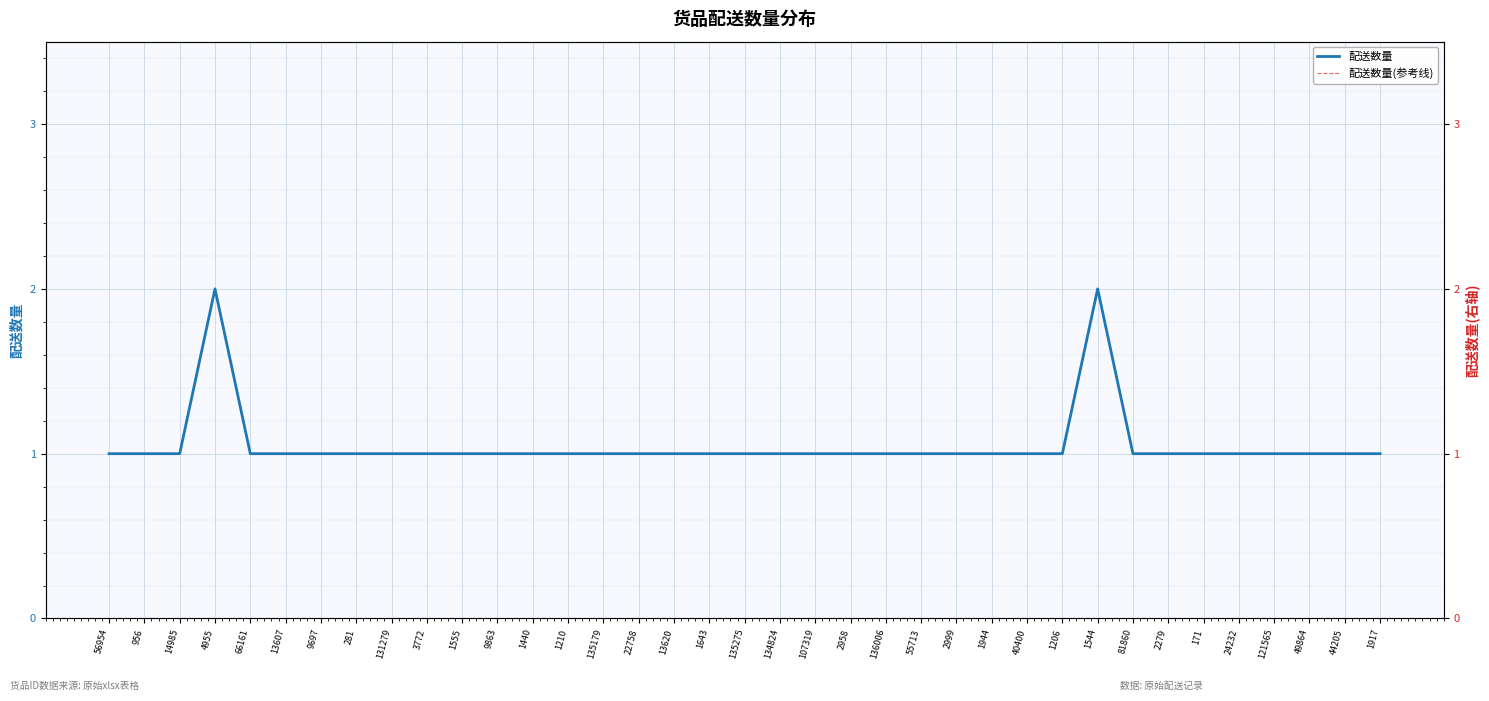

Rank the categories by 配送数量 value from lowest to highest.

56954, 956, 14985, 66161, 13607, 9697, 281, 131279, 3772, 1555, 9863, 1440, 1210, 135179, 22758, 13620, 1643, 135275, 134824, 107319, 2958, 136006, 55713, 2999, 1944, 40400, 1206, 81860, 2279, 171, 24232, 121565, 49864, 44205, 1917, 4955, 1544